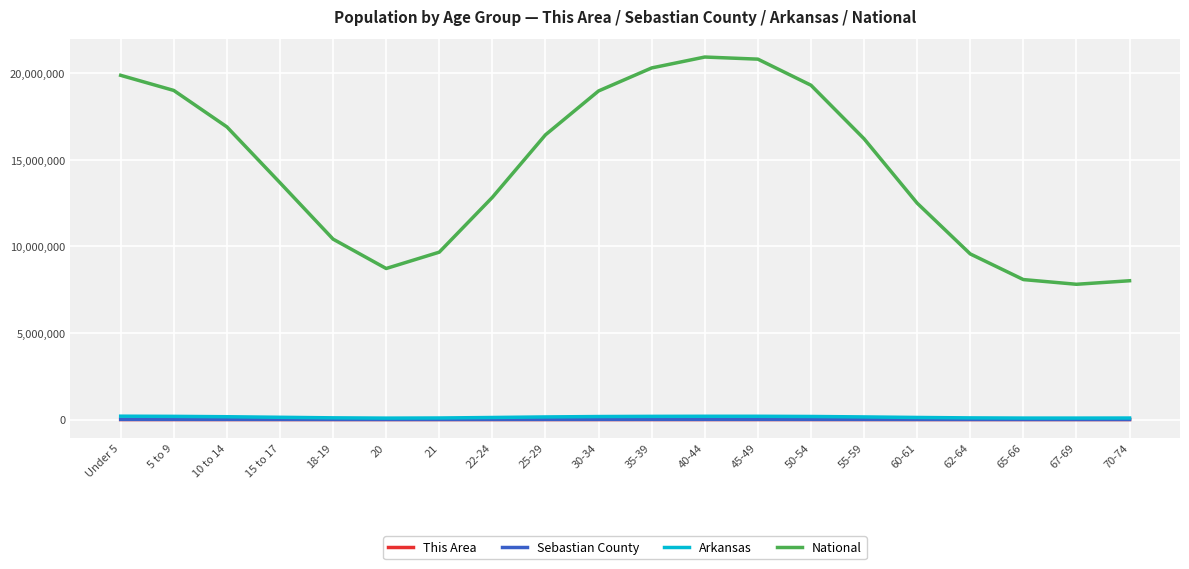

Which series changed the most between 22-24 and 30-34?

National